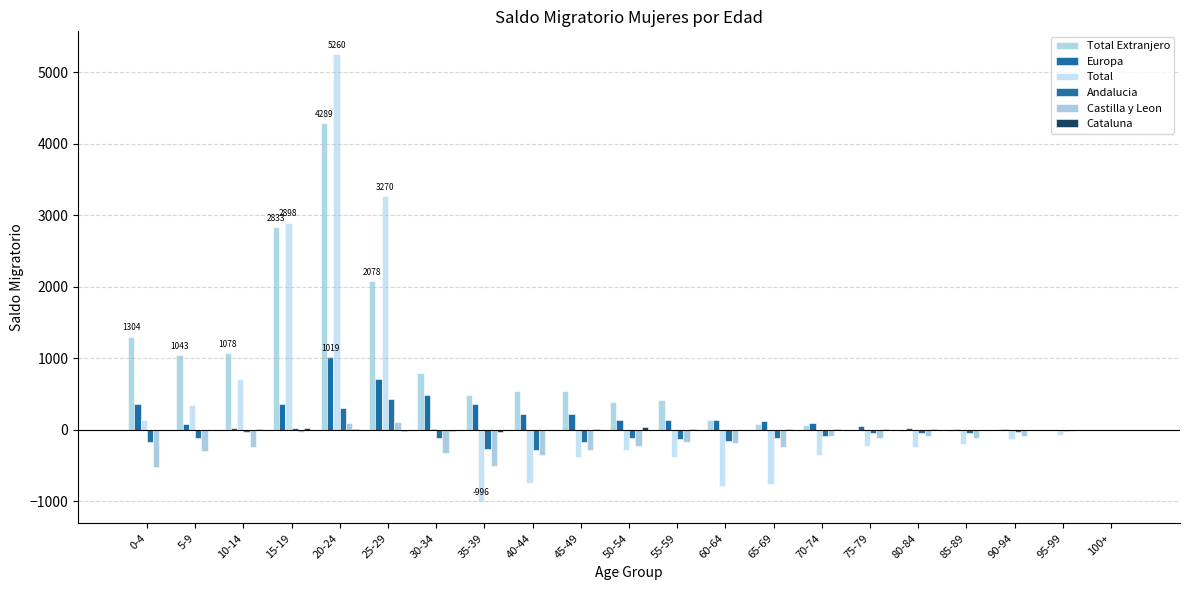

How many values in the Total series exceed -198?

10